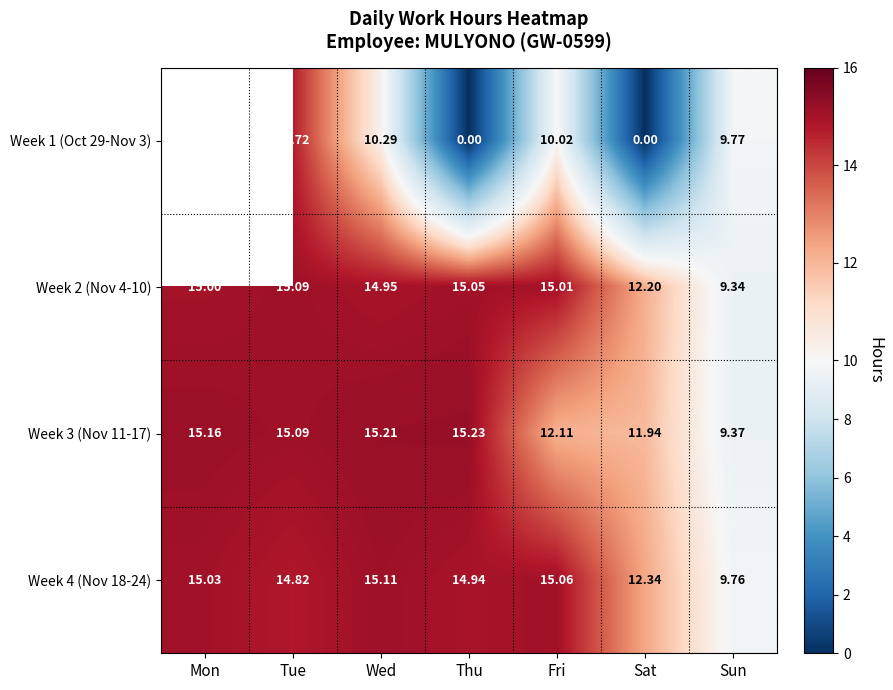

The Week 2 (Nov 4-10) series shows 17.9 at Sat. True or false?

False